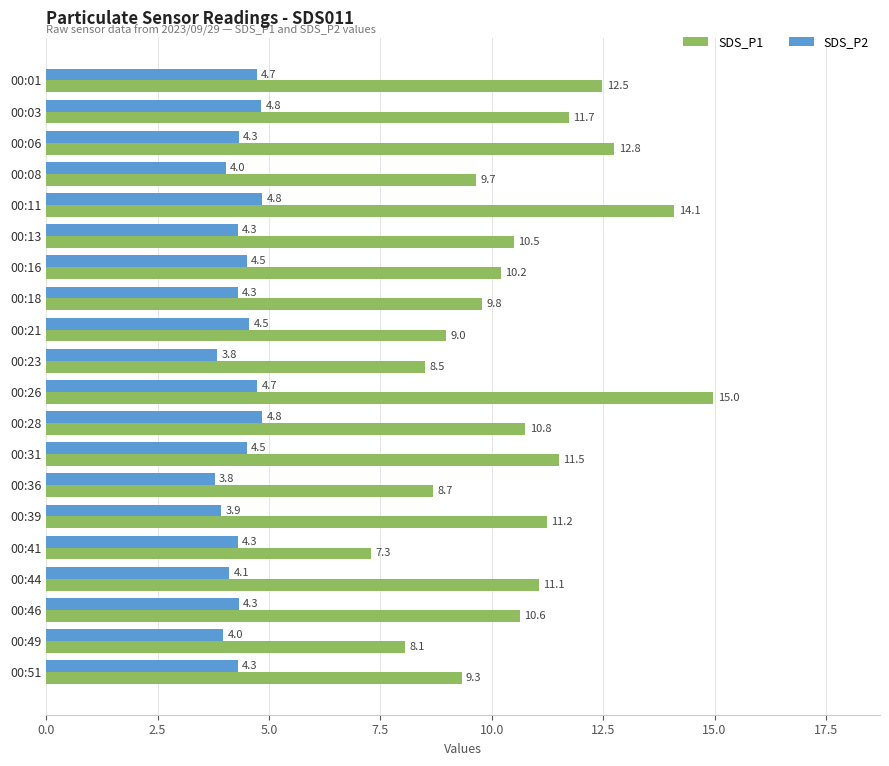

Rank the series by their maximum value, from lowest to highest.

SDS_P2, SDS_P1